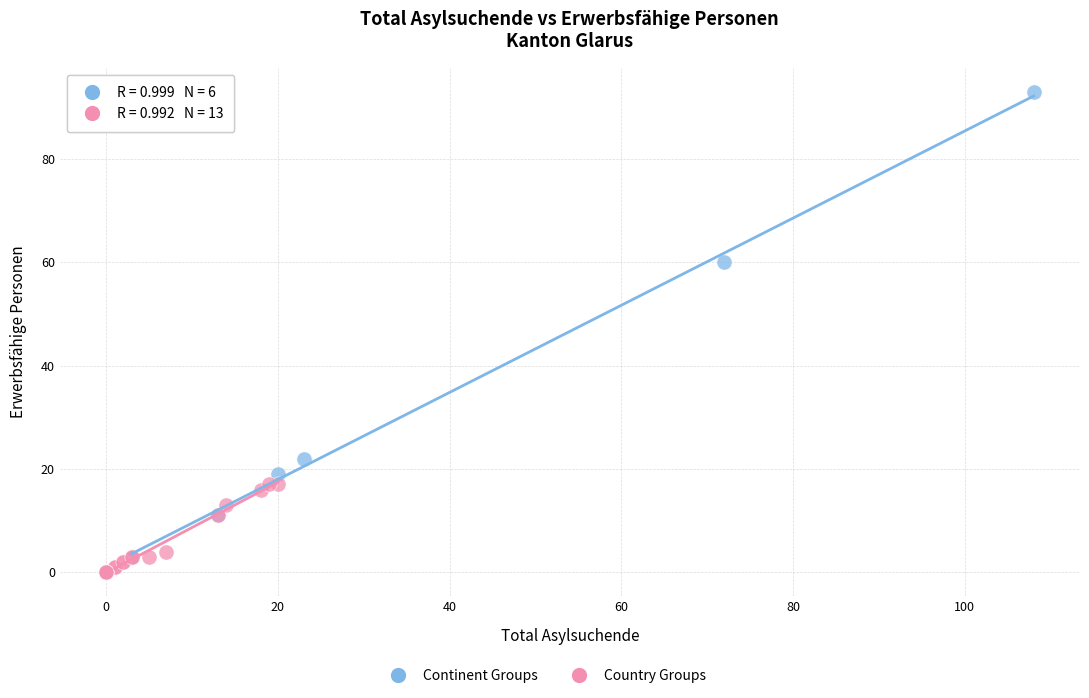

Which series reaches the maximum Y coordinate?

Continent Groups